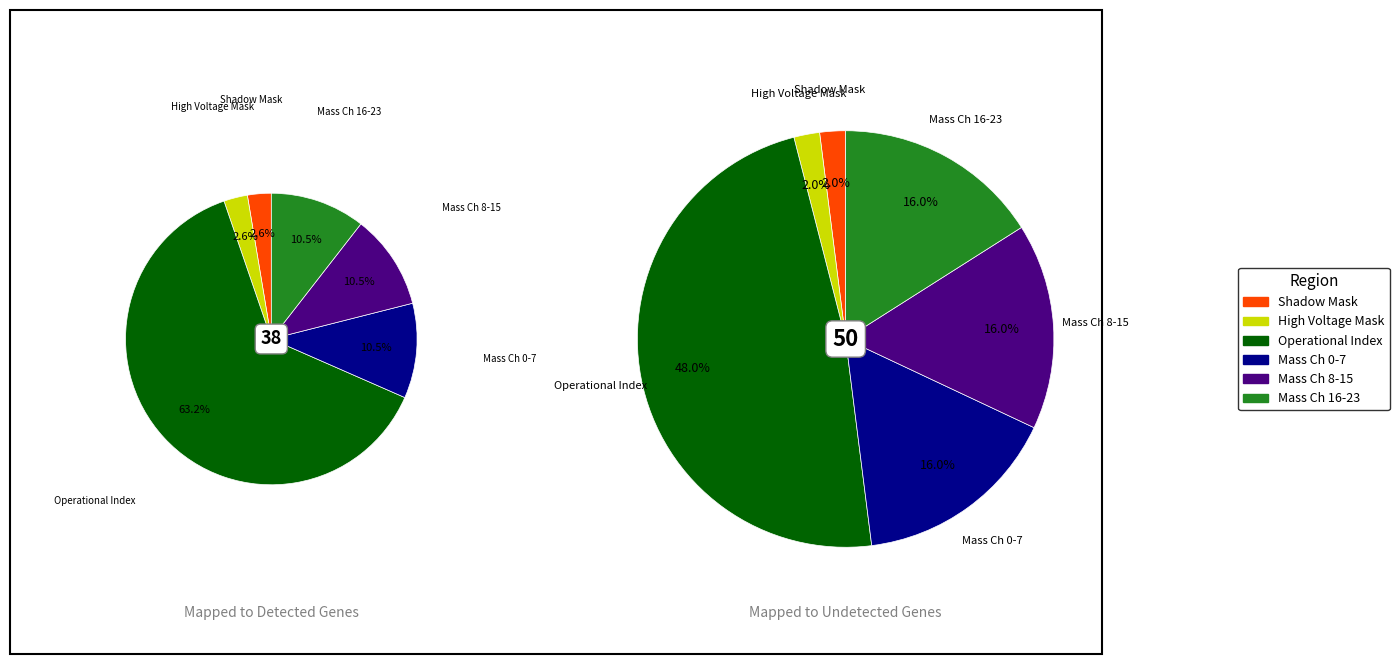

Which category has the biggest portion of the pie?

Operational Index